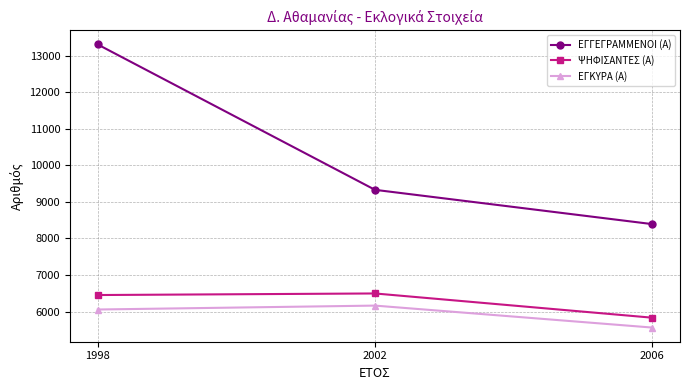

Reading left to right, what are all the values shown in this chart?

ΕΓΓΕΓΡΑΜΜΕΝΟΙ (Α): 1998=13305	2002=9329	2006=8391
ΨΗΦΙΣΑΝΤΕΣ (Α): 1998=6451	2002=6494	2006=5831
ΕΓΚΥΡΑ (Α): 1998=6055	2002=6162	2006=5561